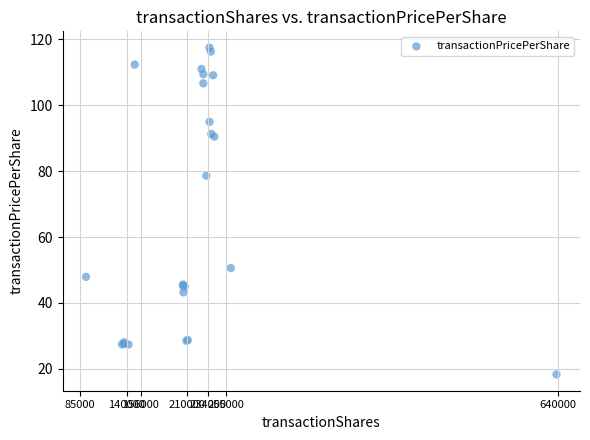

What Y value in the scatter plot is closest to 67?

78.7